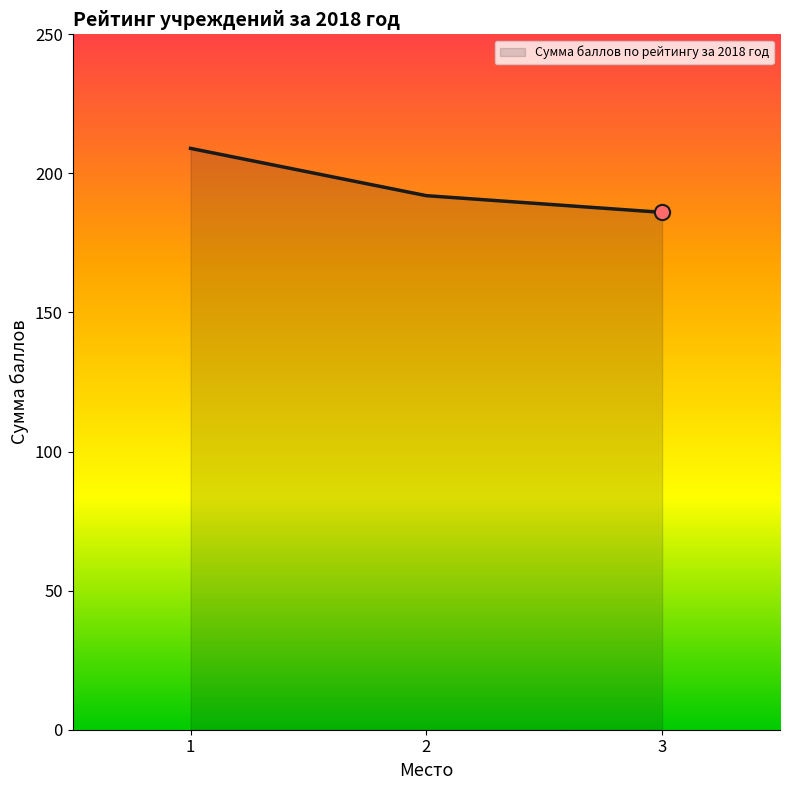

What is the change in value from 1 to 3?

-23